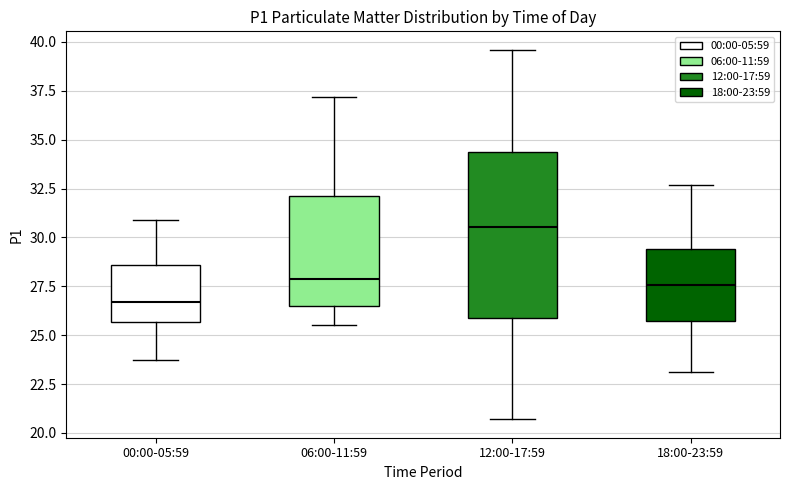

Reading left to right, transcribe this box plot: for each box, give where its median line is, the range the box spans, and where its two whiskers end, as read against the y-axis. The values are not printed on the chart, so give them approximately, as read against the axis.

00:00-05:59: median 26.5, box 25.5 to 28.5, whiskers 23.5 to 31.0
06:00-11:59: median 28.0, box 26.5 to 32.0, whiskers 25.5 to 37.0
12:00-17:59: median 30.5, box 26.0 to 34.5, whiskers 20.5 to 39.5
18:00-23:59: median 27.5, box 25.5 to 29.5, whiskers 23.0 to 32.5